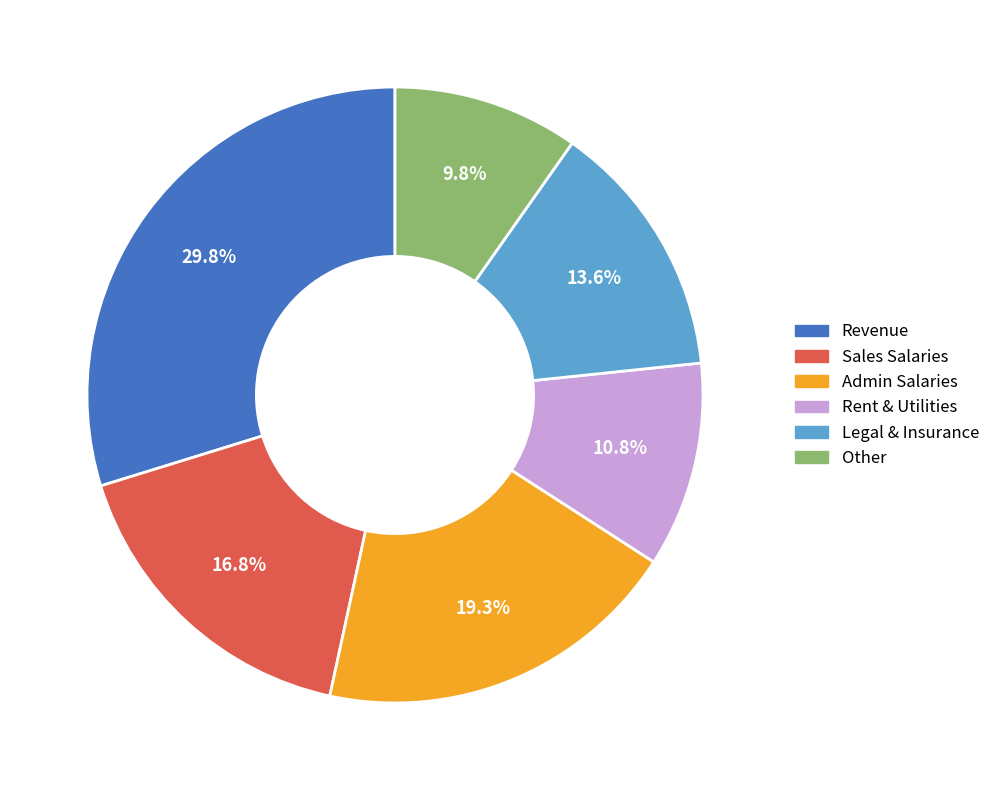

What is the ratio of the value at Other to the value at Revenue?

0.3